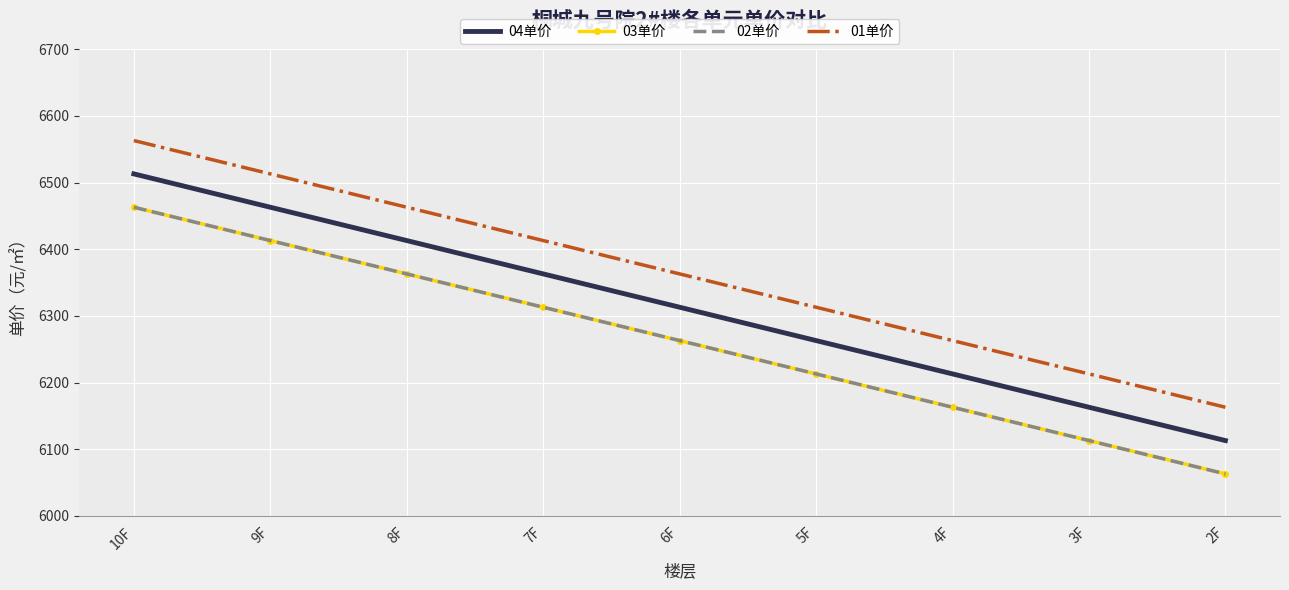

What are all the series names shown in the legend?

04单价, 03单价, 02单价, 01单价